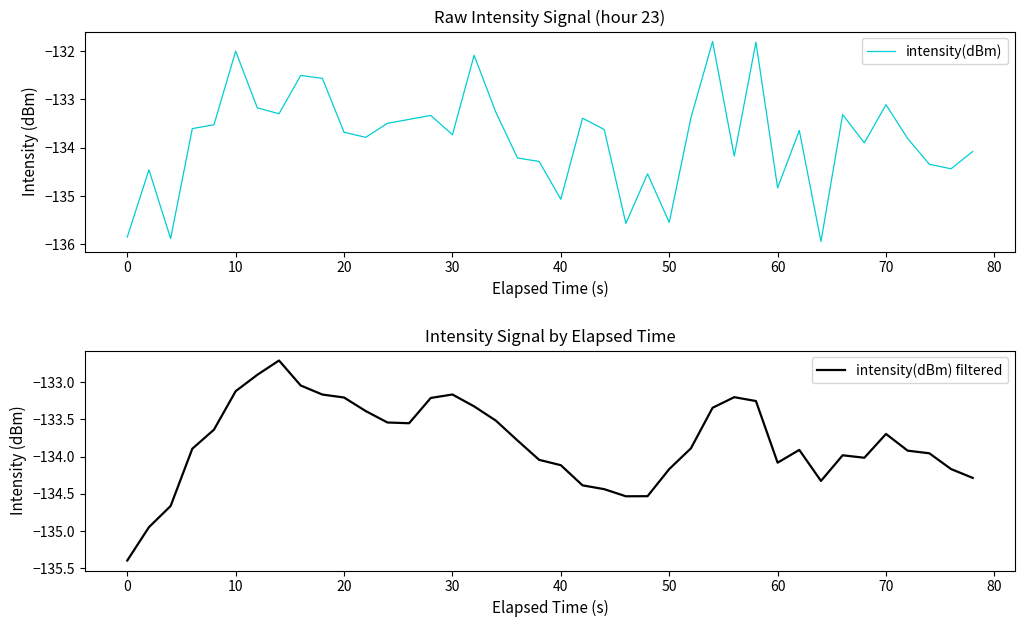

Which series has the largest total across all categories?

intensity(dBm) filtered